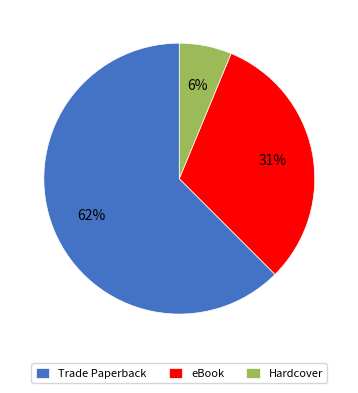

Is it true that eBook is 31% of the pie?

True